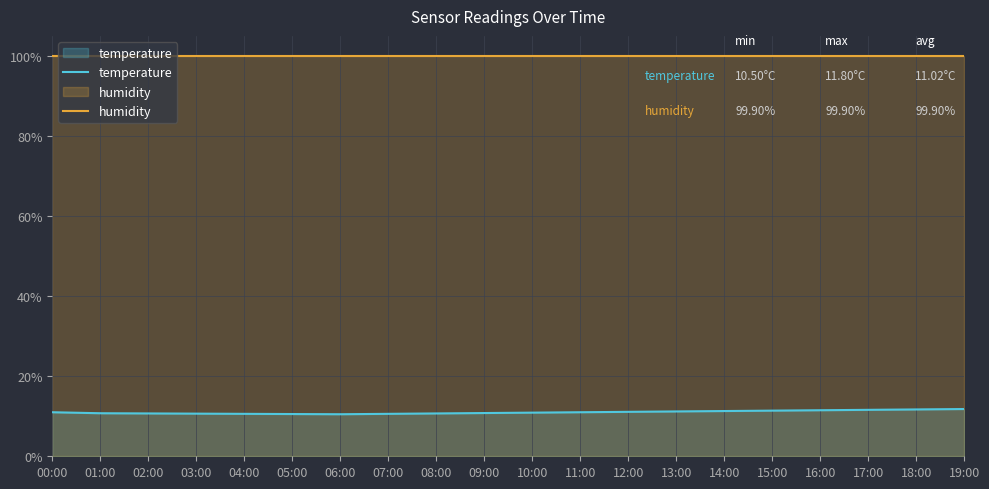

Which series has the largest total across all categories?

humidity